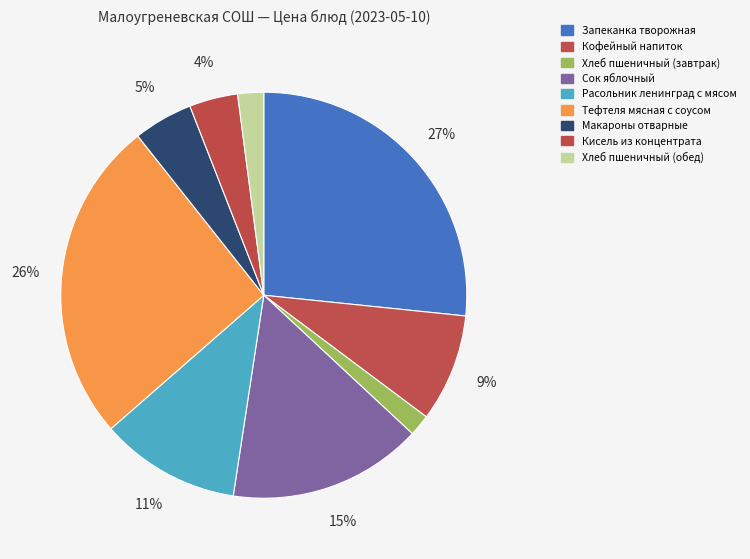

How many slices are in this pie chart?

9